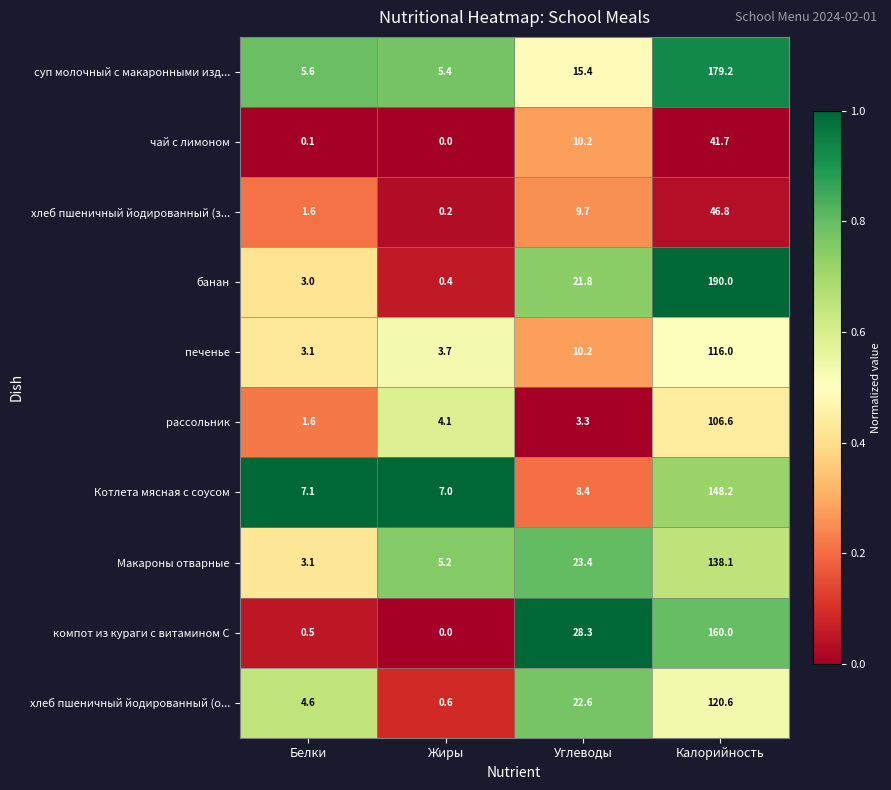

At which category does the chart reach its peak across all series?

Калорийность